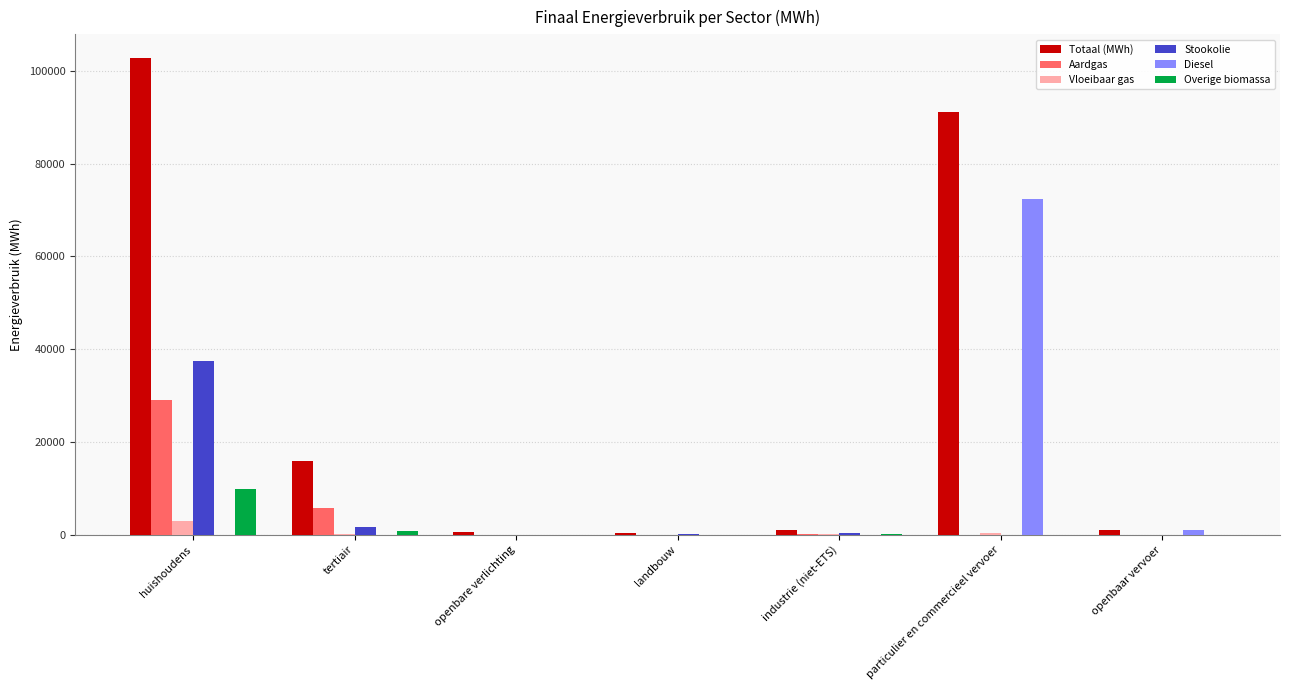

At which label does Aardgas first exceed 54?

huishoudens